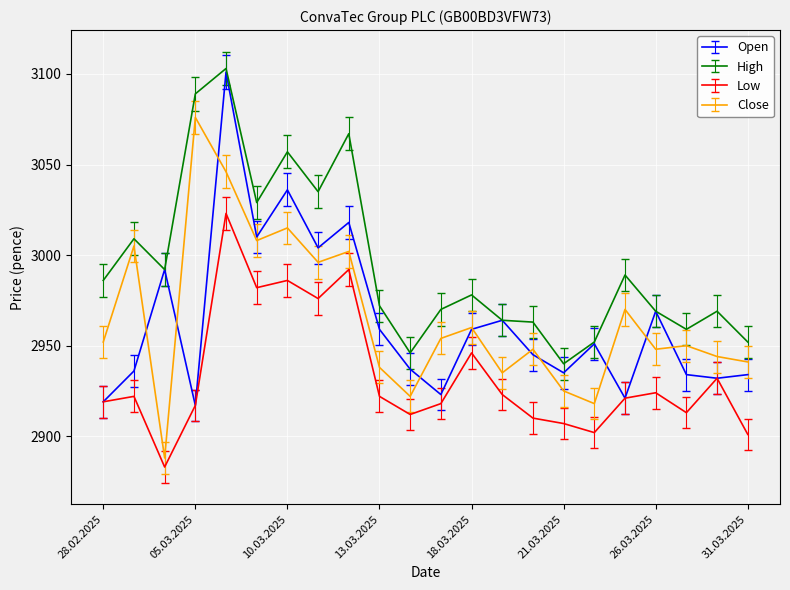

True or false: Low and High cross at least once.

False